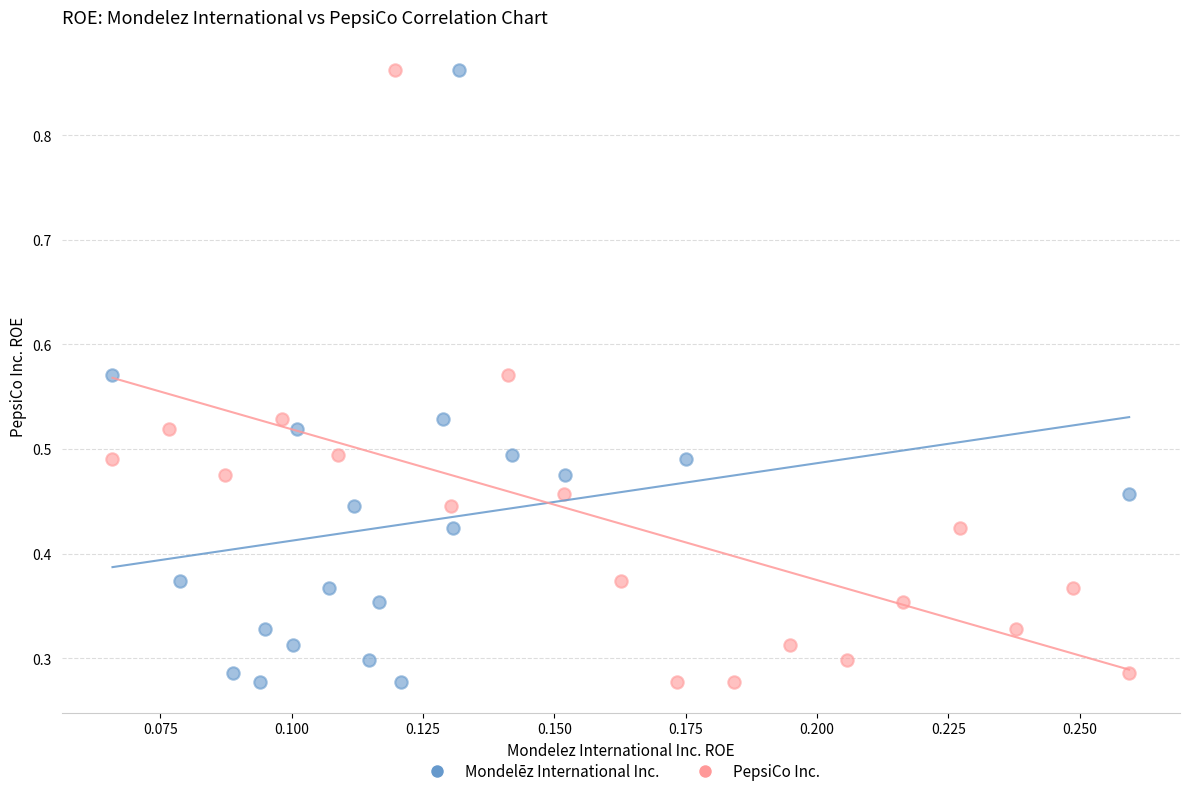

What are all the series names shown in the legend?

Mondelēz International Inc., PepsiCo Inc.